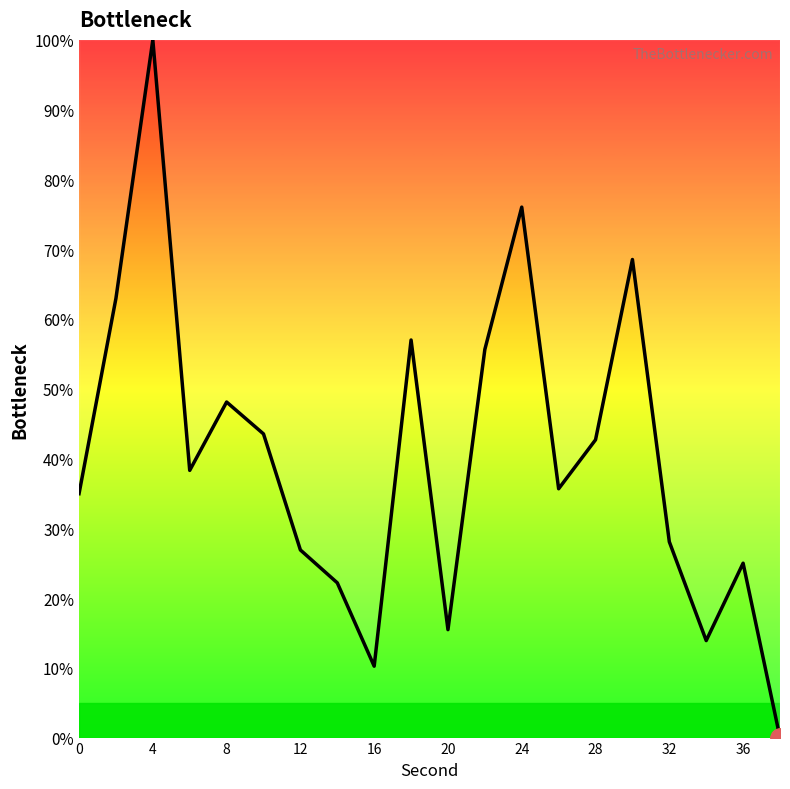

What is the maximum value shown in the chart?

100.0